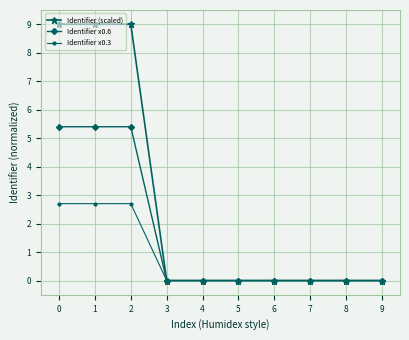

At 0, list the series in order from smallest to largest.

Identifier x0.3, Identifier x0.6, Identifier (scaled)